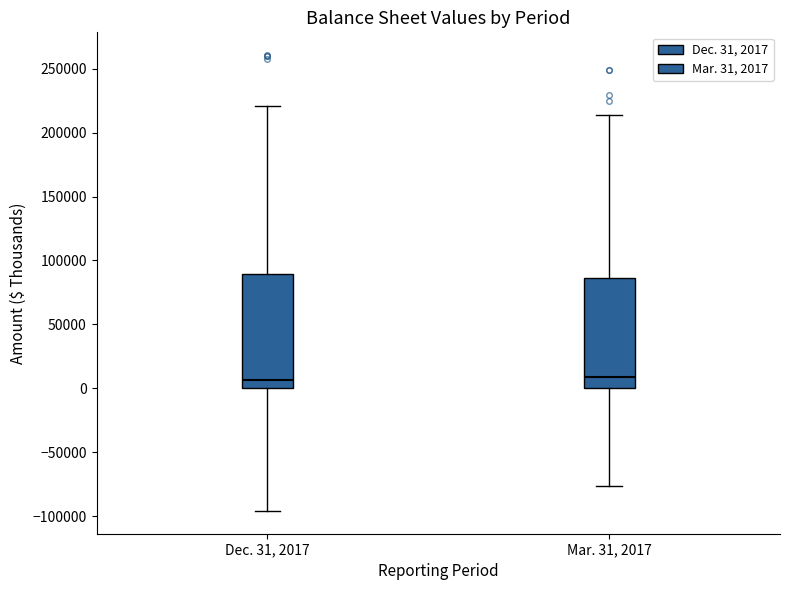

Reading left to right, transcribe this box plot: for each box, give where its median line is, the range the box spans, and where its two whiskers end, as read against the y-axis. The values are not printed on the chart, so give them approximately, as read against the axis.

Dec. 31, 2017: median 5000, box 0 to 90000, whiskers -95000 to 220000
Mar. 31, 2017: median 10000, box 0 to 85000, whiskers -75000 to 215000